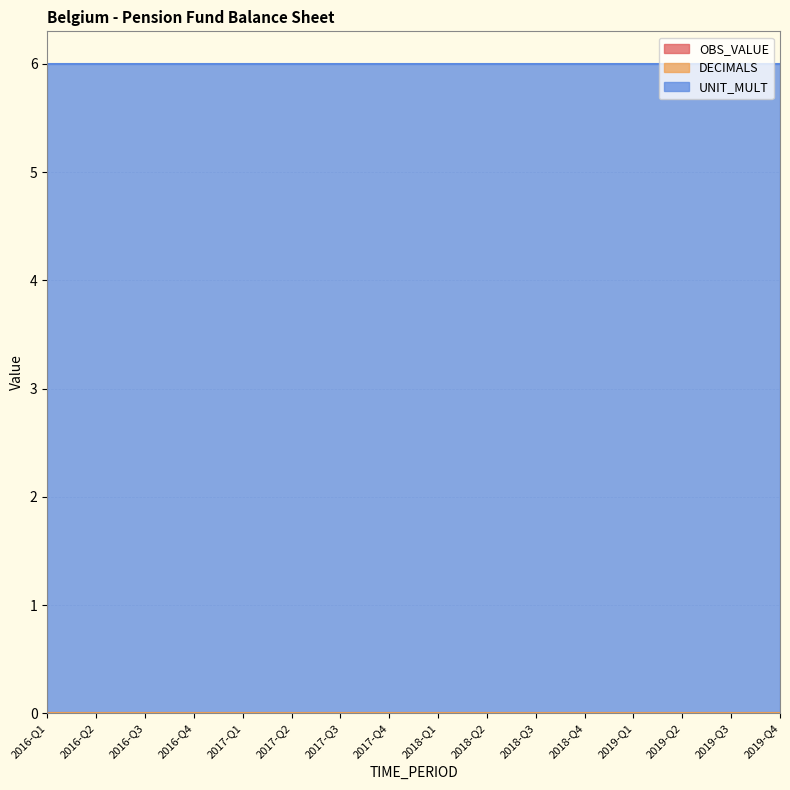

How many lines are shown in the chart?

3